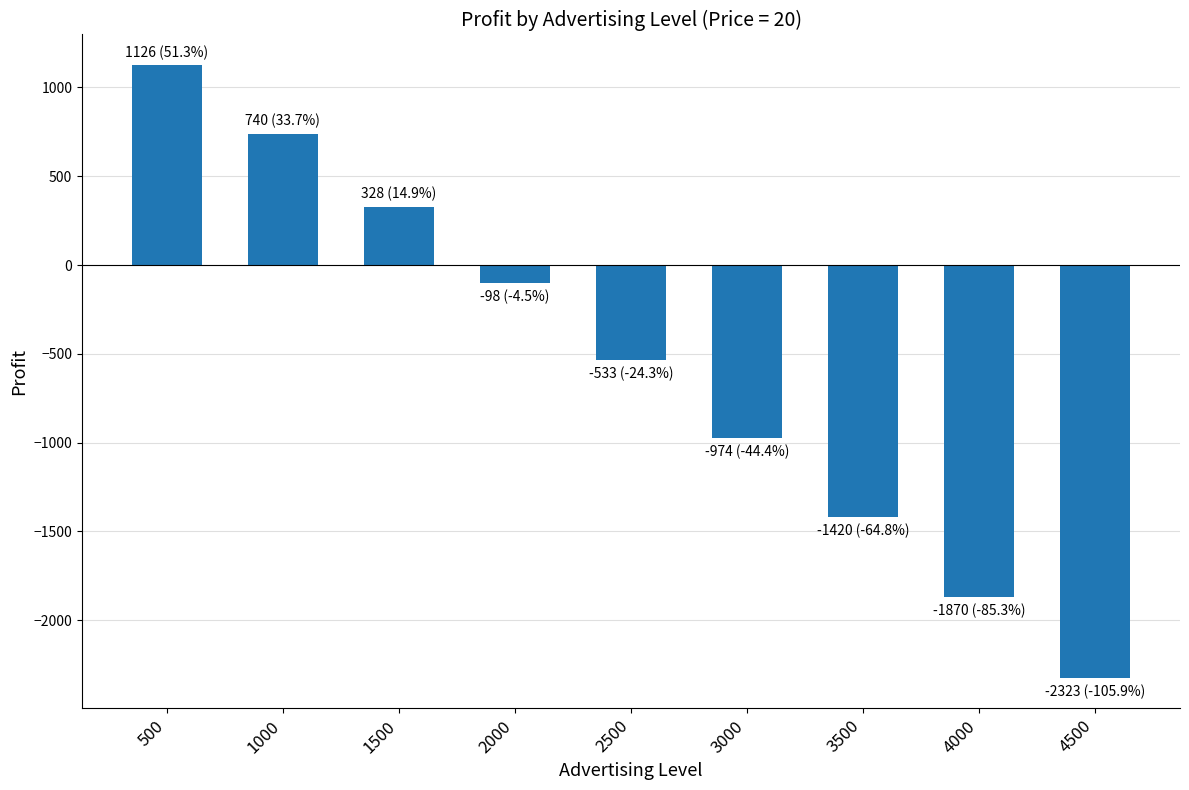

Where does the data first go above -533?

500